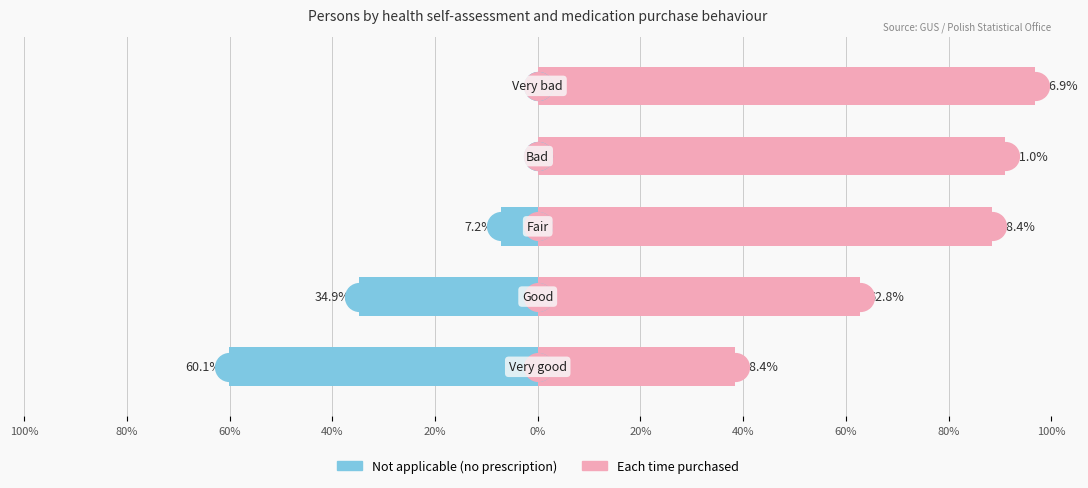

Which series contains the lowest Y value?

Not applicable (no prescription)